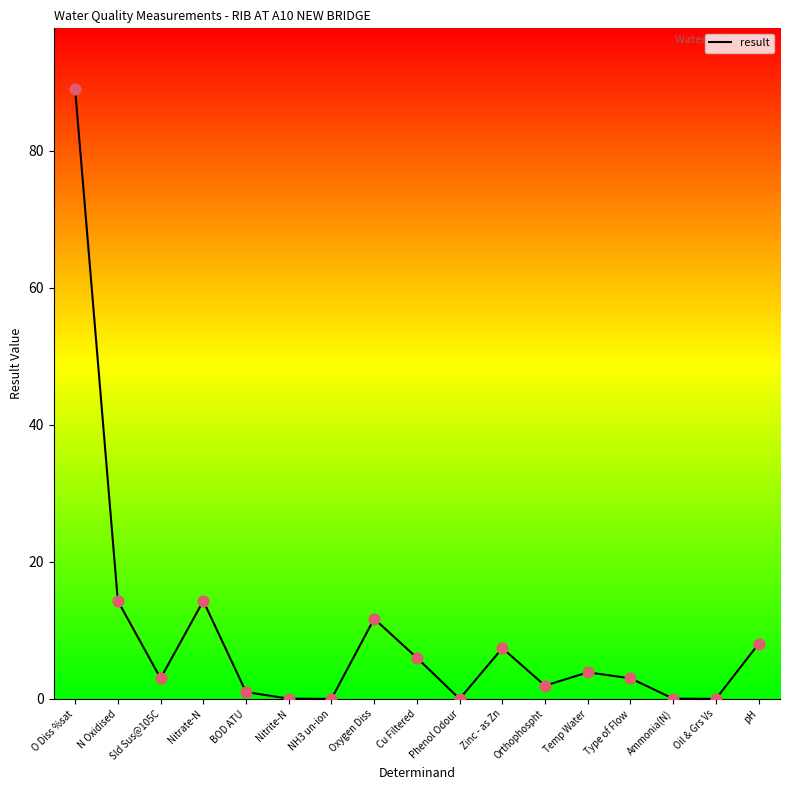

What is the change in value from N Oxidised to Sld Sus@105C?

-11.3